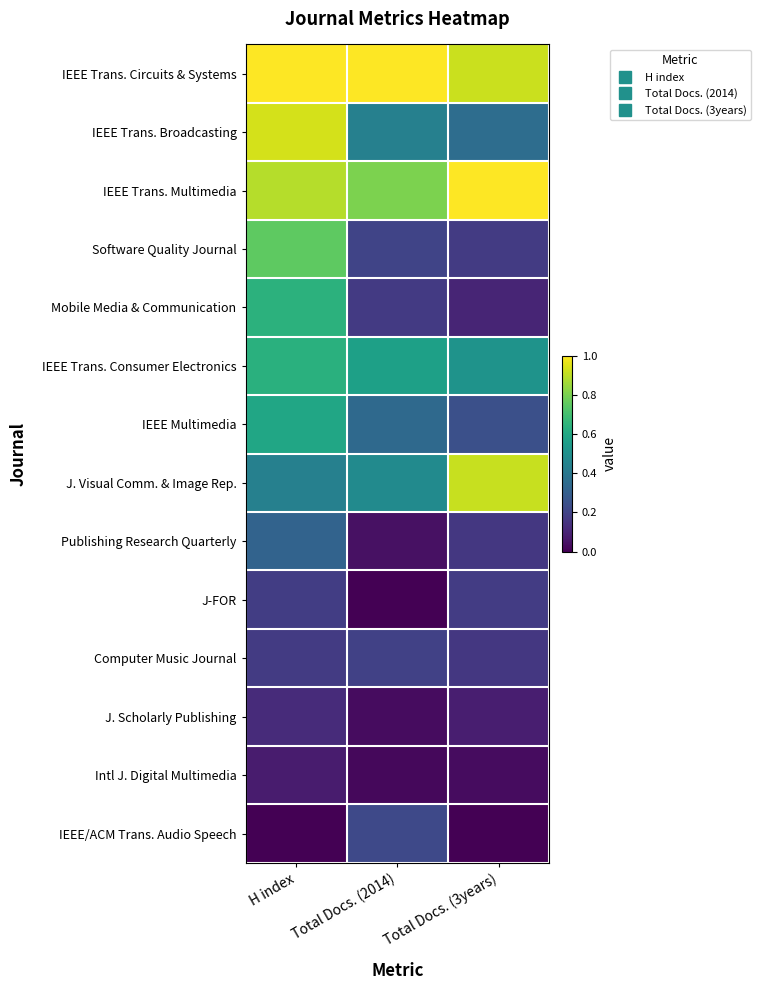

What is the total value across all series at Total Docs. (3years)?

4.8